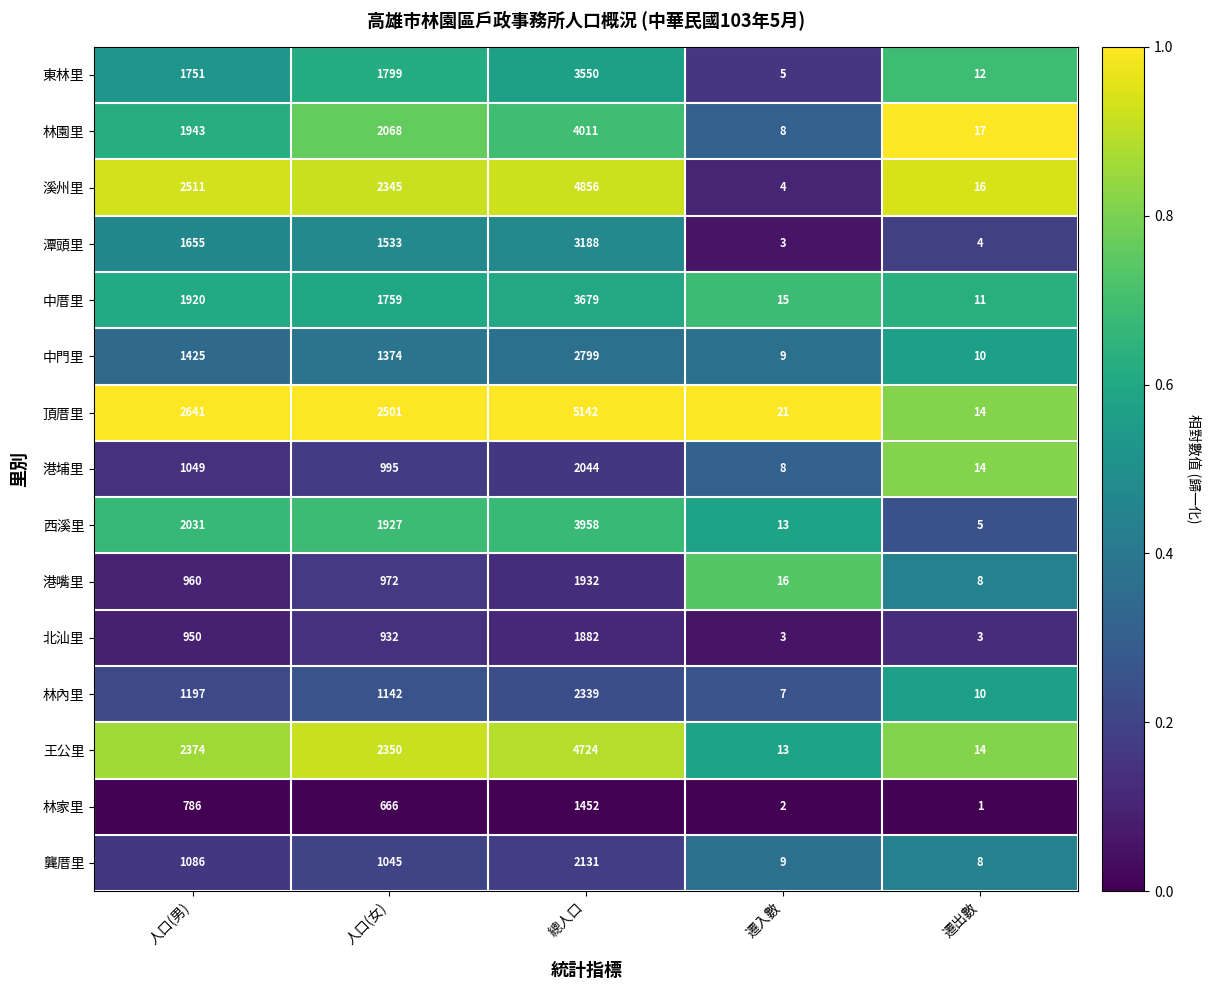

What is the difference between the maximum and second lowest values in the 中厝里 series?

3664